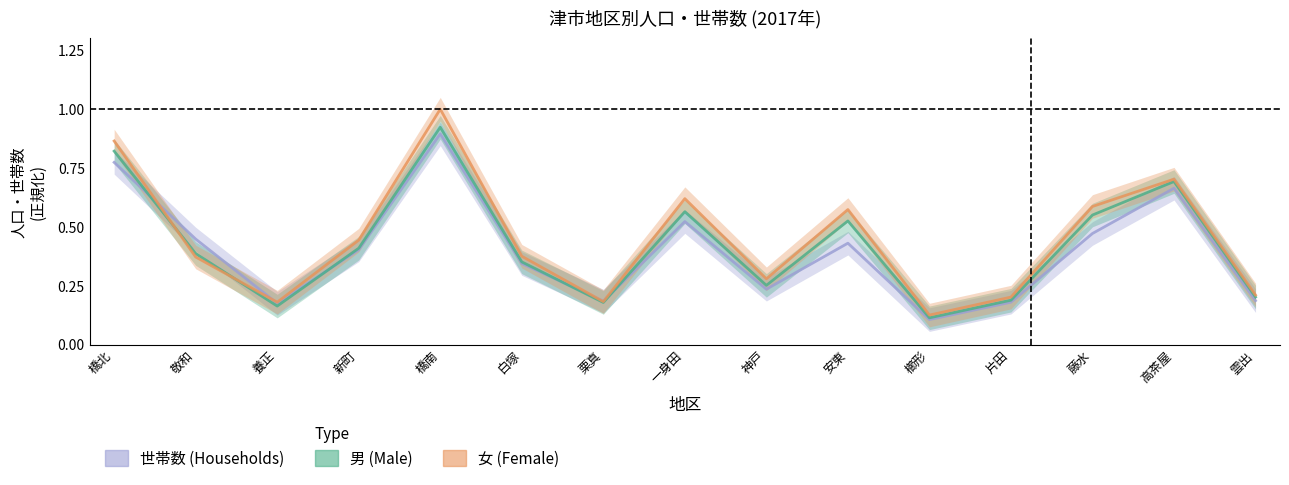

Is it true that 世帯数 equals 0.1 at 一身田?

False